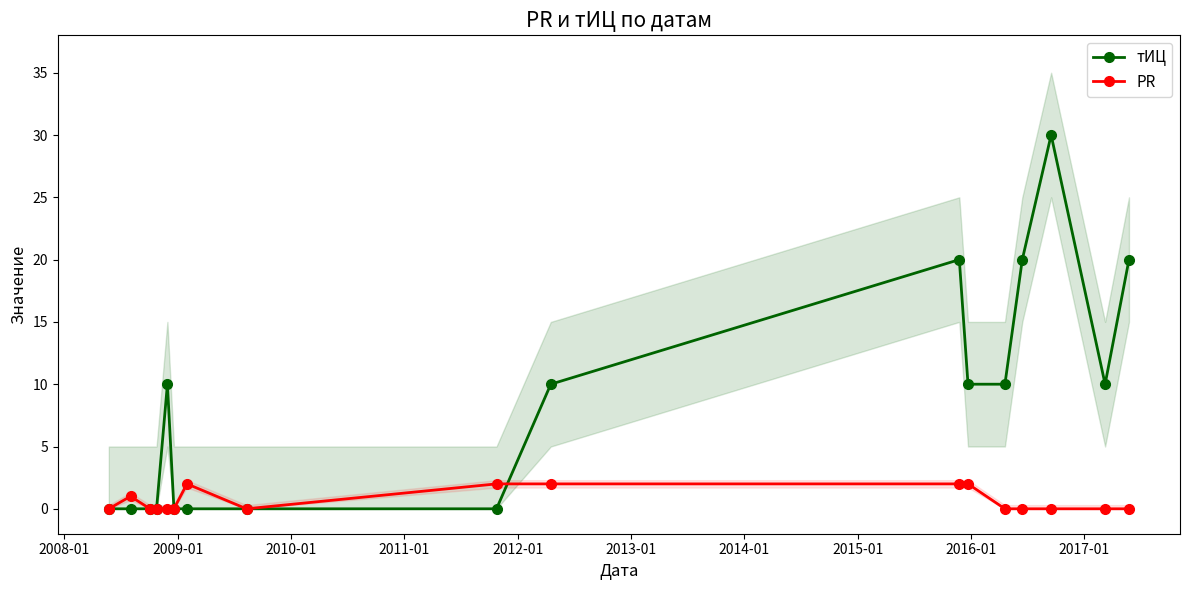

In PR, how many points are lower than both neighbors (excluding endpoints)?

1